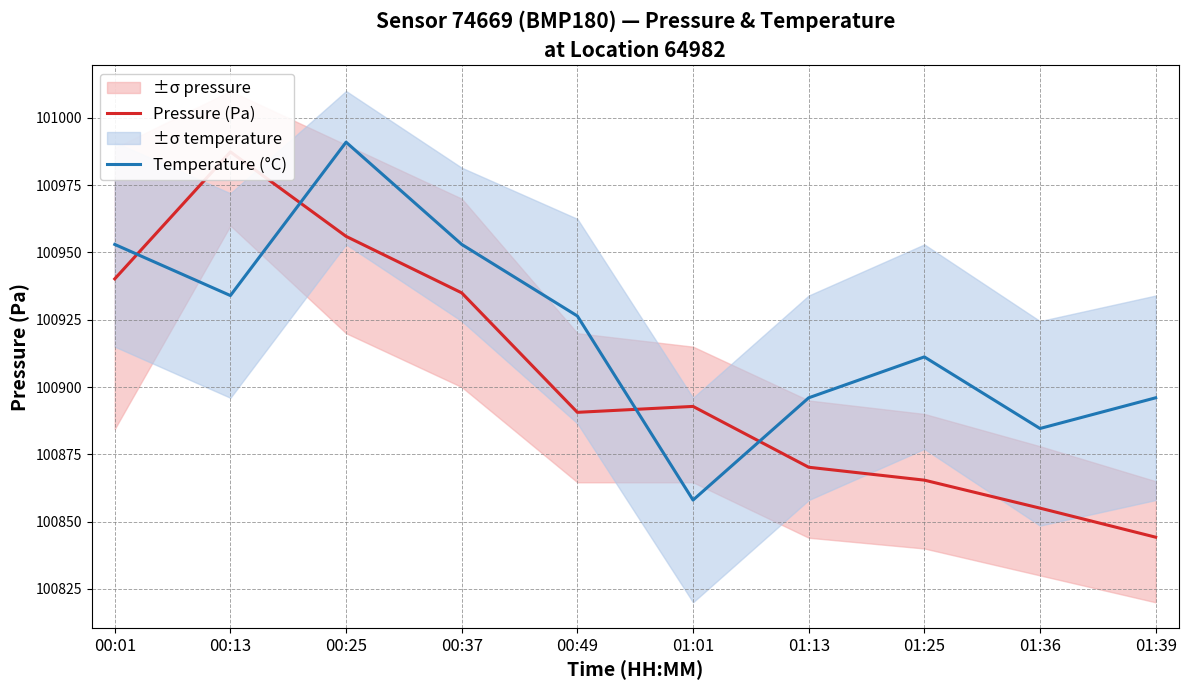

Reading left to right, transcribe all the data shown in this chart.

Pressure (Pa): 100940.2	100987.4	100956.0	100935.0	100890.6	100892.8	100870.2	100865.4	100855.0	100844.2
Temperature (°C): 100953.0	100934.0	100991.0	100953.0	100926.4	100858.0	100896.0	100911.2	100884.6	100896.0